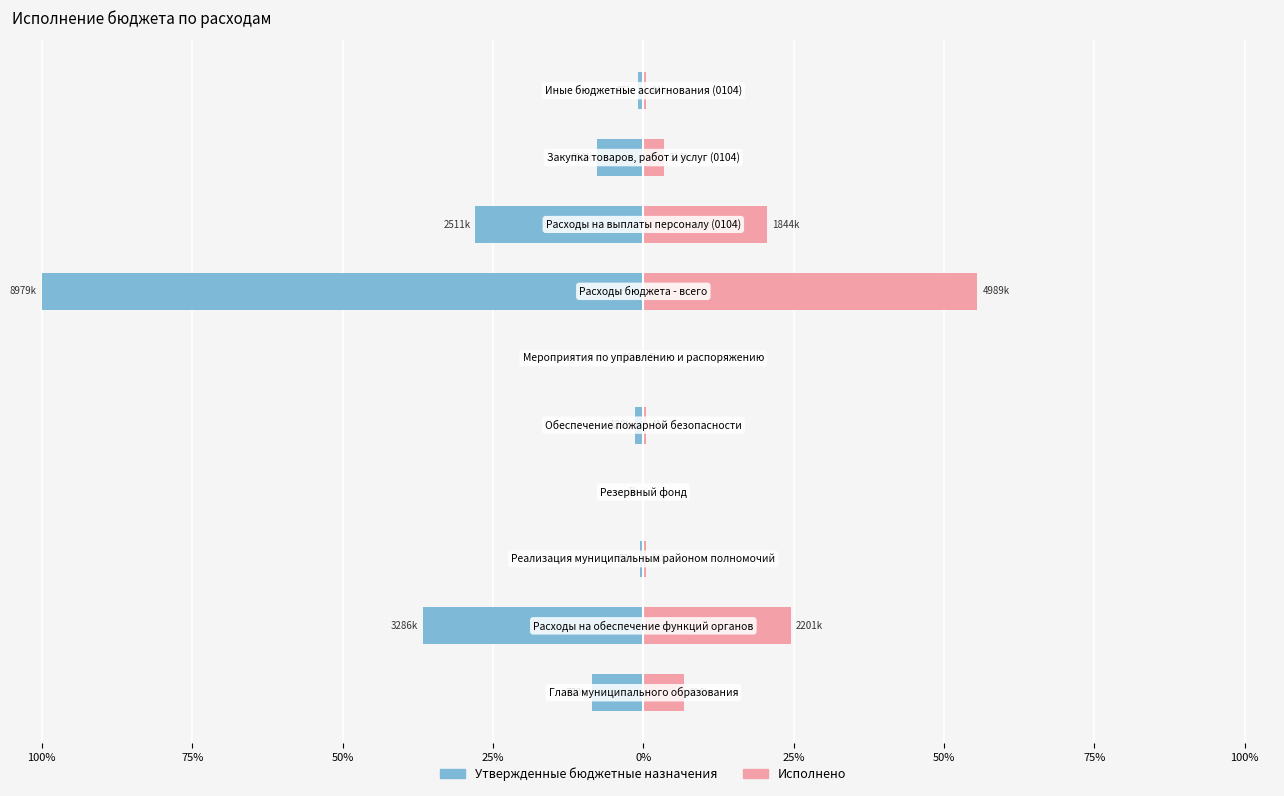

What is the value of the Утвержденные бюджетные назначения bar at the 5th from the left?

-1.3